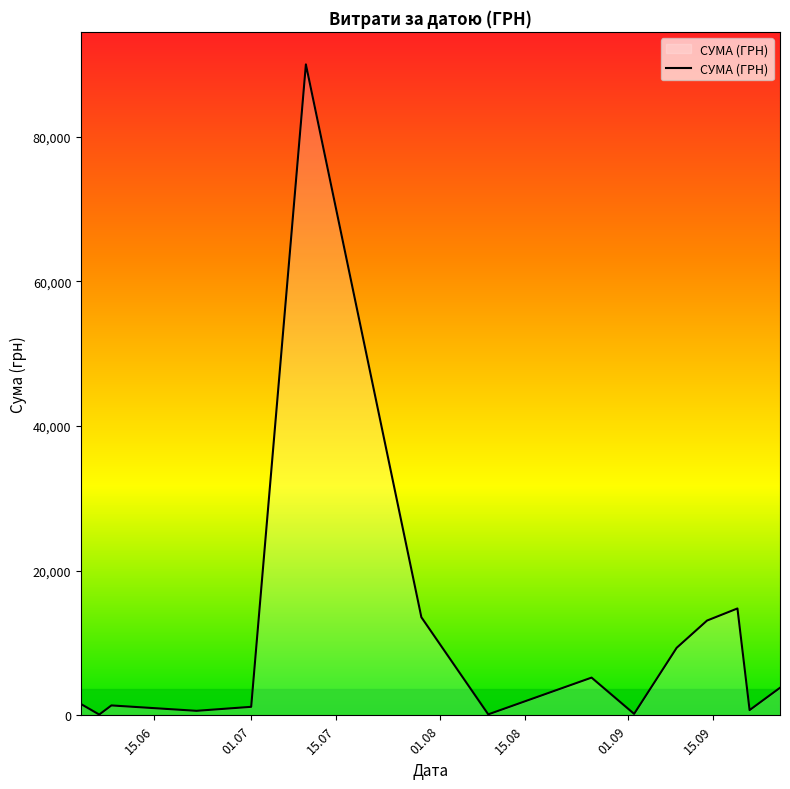

What is the maximum value shown in the chart?

90000.0